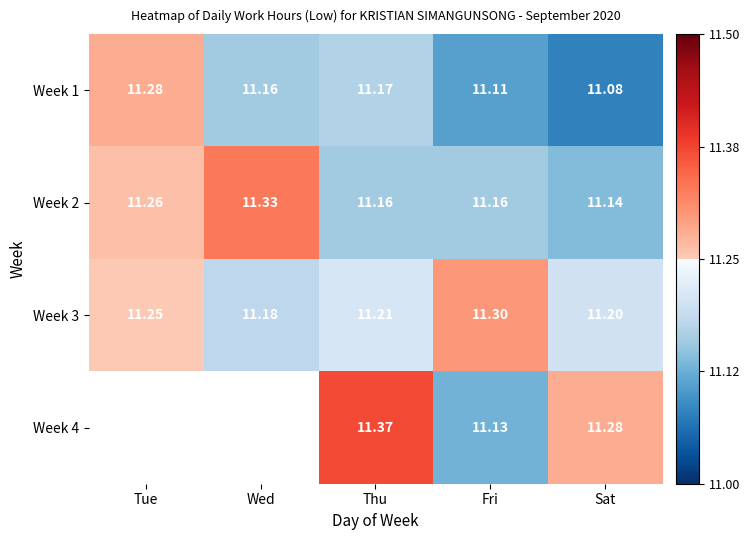

Which has a higher value, Sat or Fri?

Fri